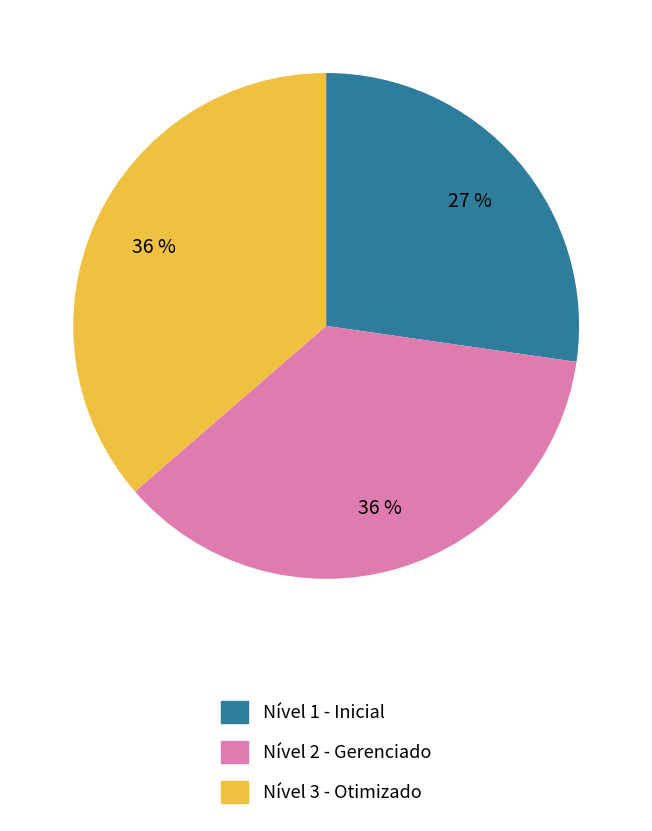

To the nearest percent, what portion does Nível 1 - Inicial represent?

27%